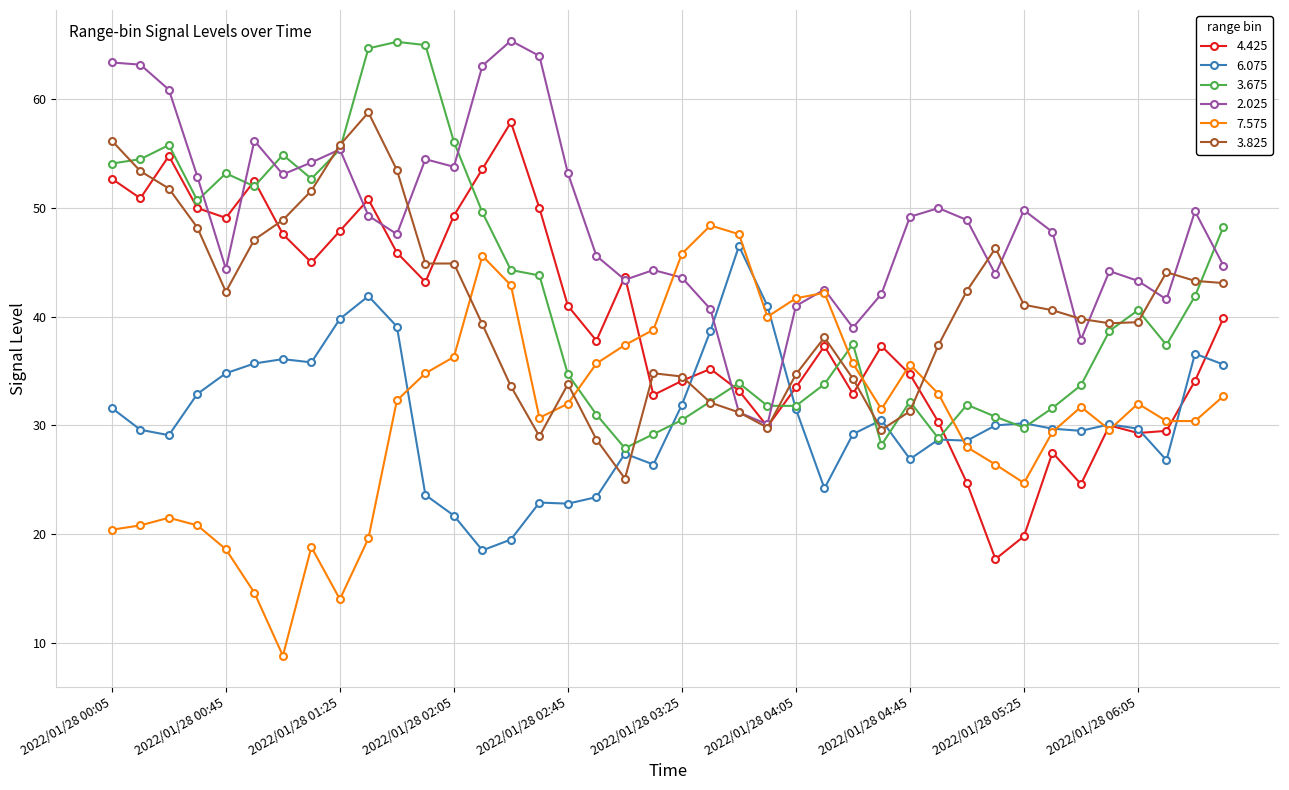

Which series has the largest total across all categories?

2.025